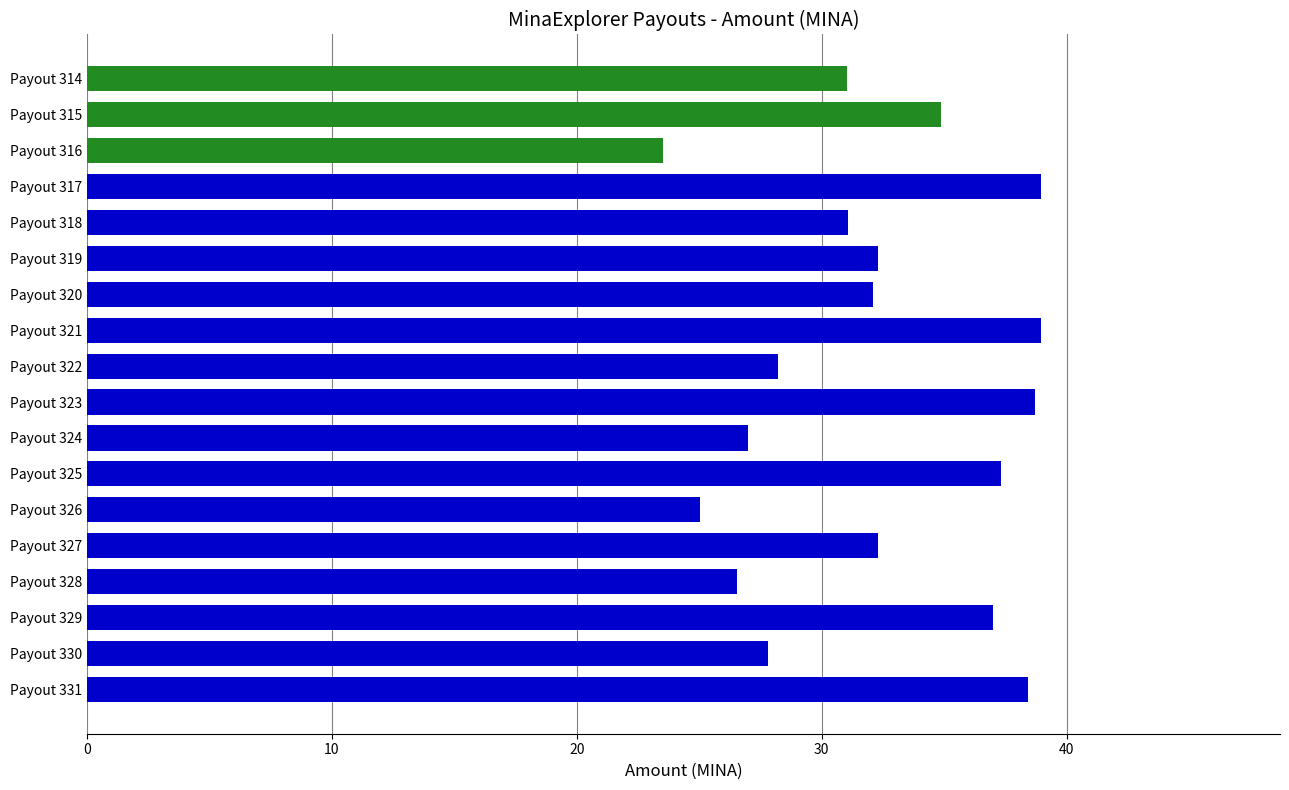

Is it true that the value at Payout 328 is 16.0?

False